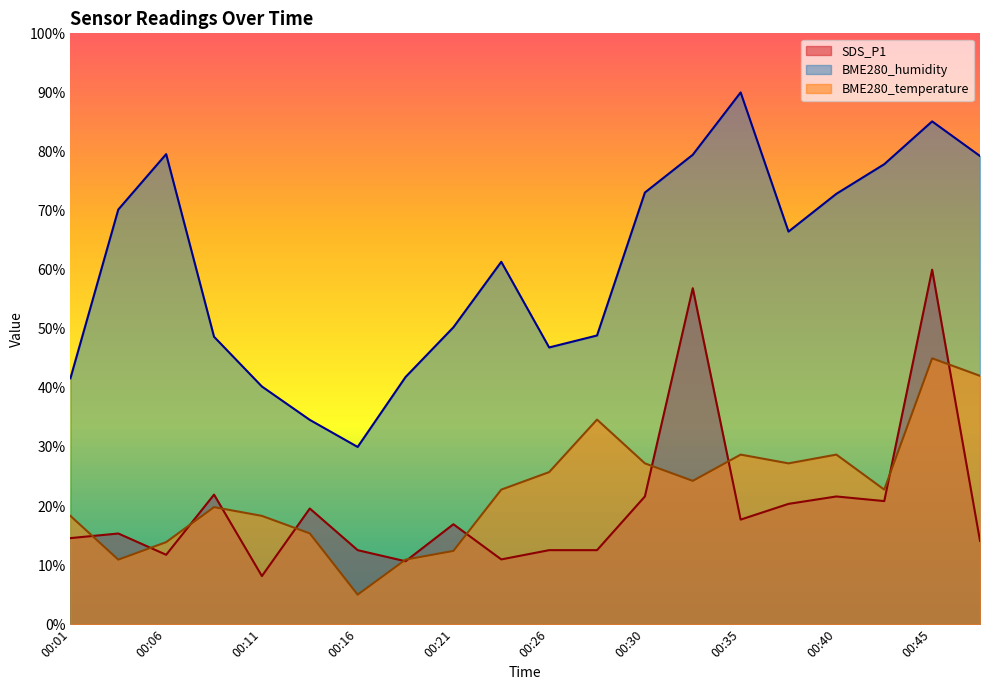

Is the value of SDS_P1 at 00:16 greater than the value of BME280_humidity at 00:43?

No